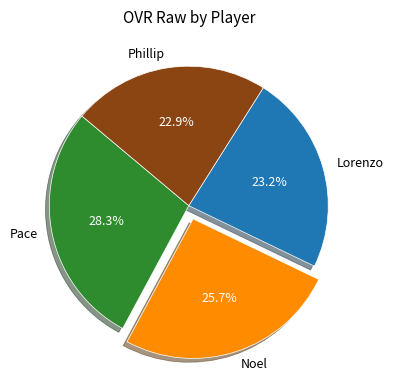

True or false: Lorenzo accounts for 13% of the total.

False